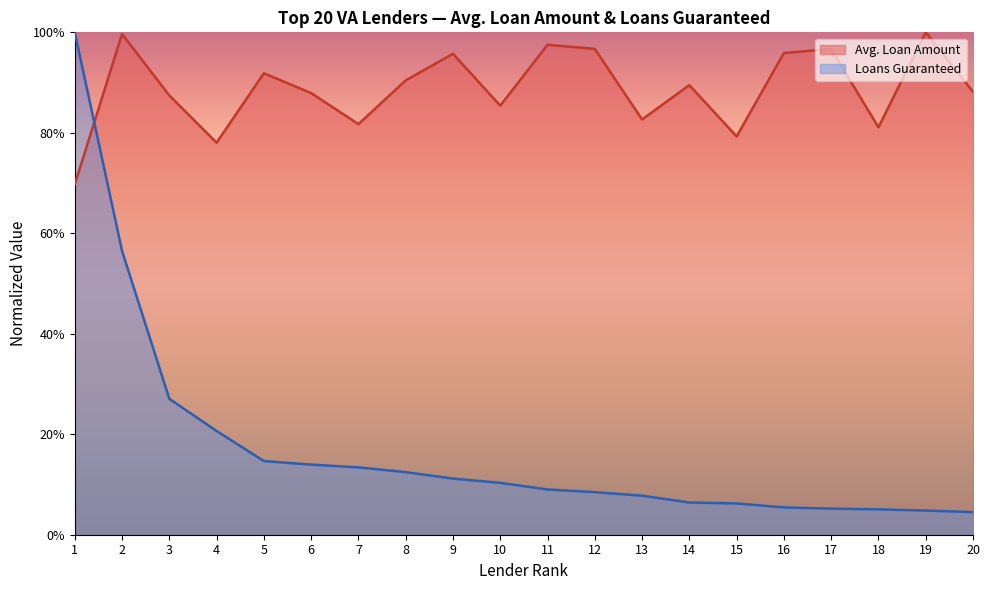

In Avg. Loan Amount, how many points are higher than both neighbors (excluding endpoints)?

7